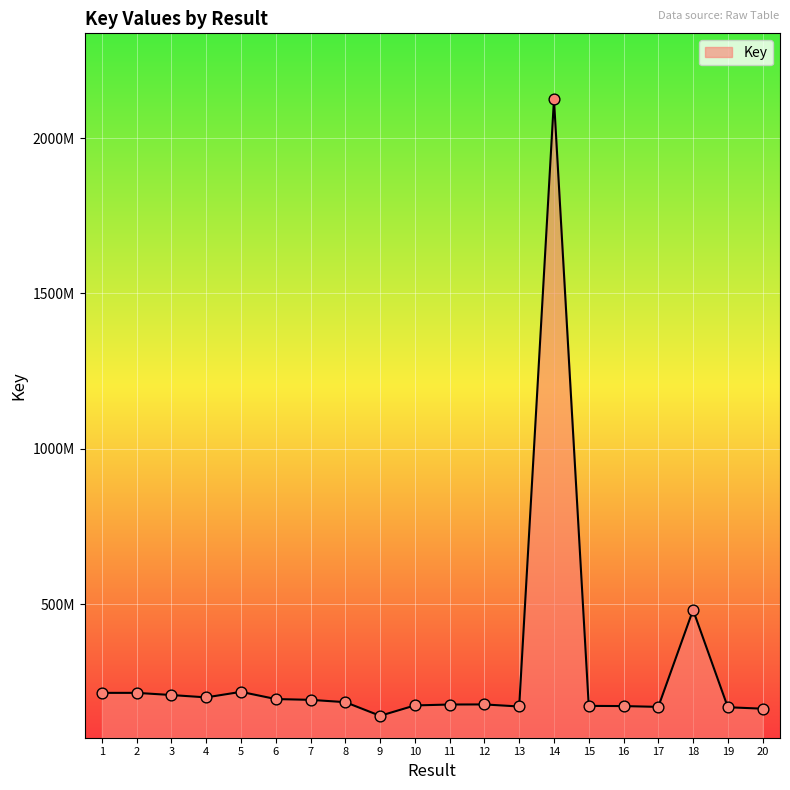

What is the change in value from 2 to 16?

-42513740